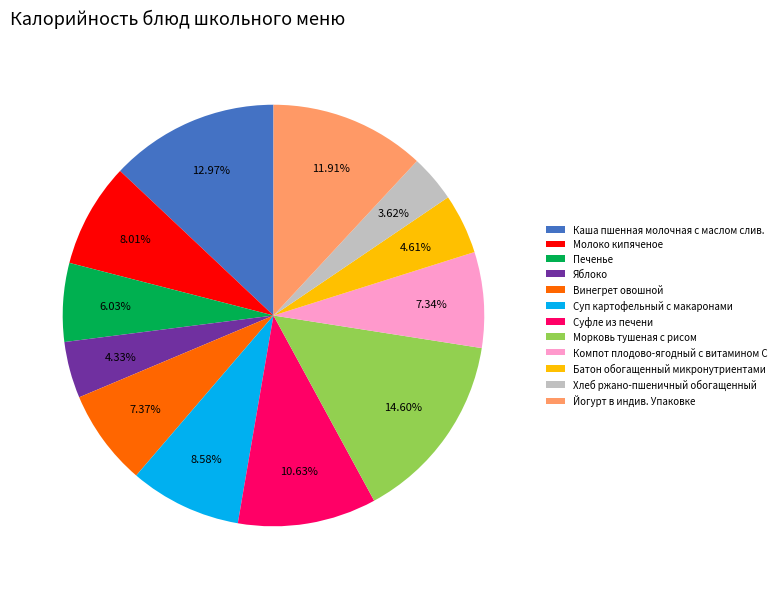

To the nearest percent, what portion does Батон обогащенный микронутриентами represent?

5%